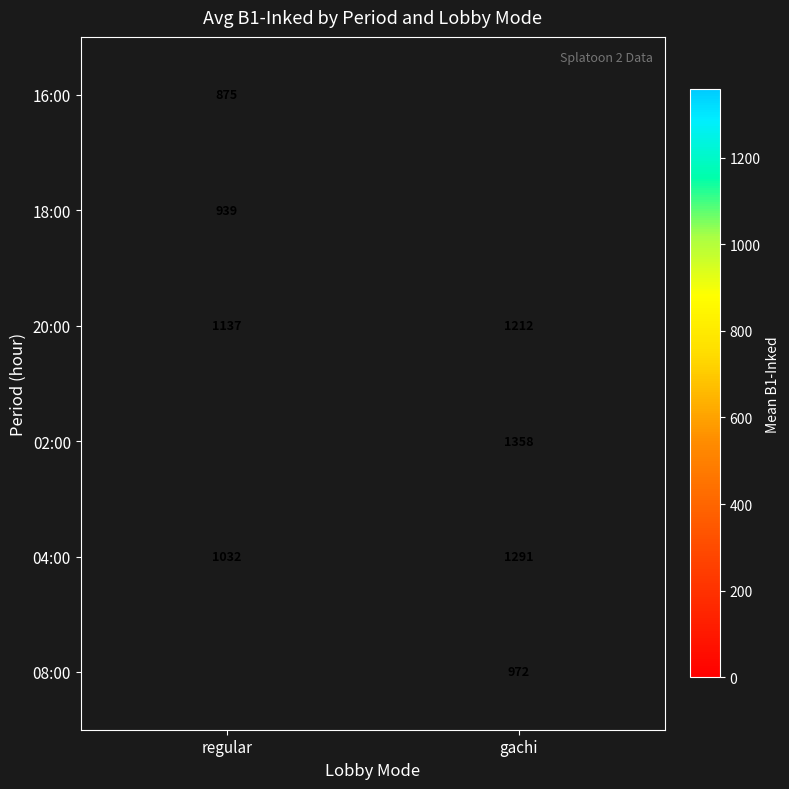

What is the difference between the highest and lowest values at regular?

261.7